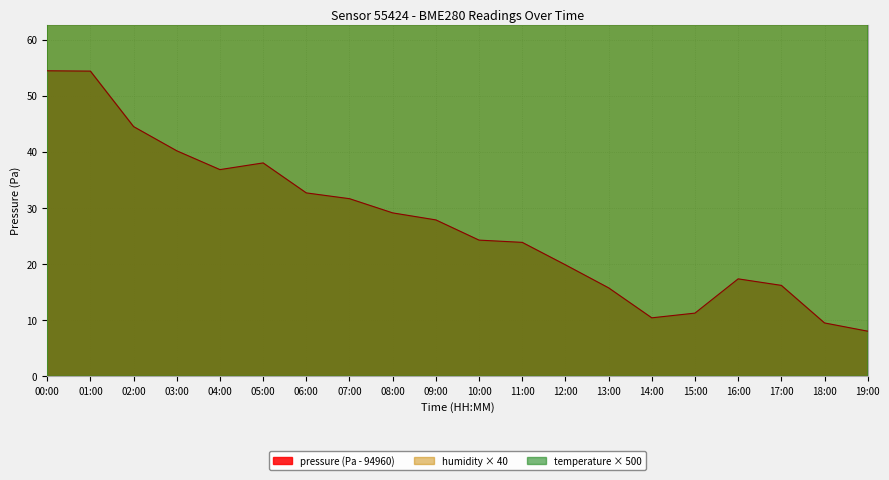

At which category is the sum across all series the highest?

12:00